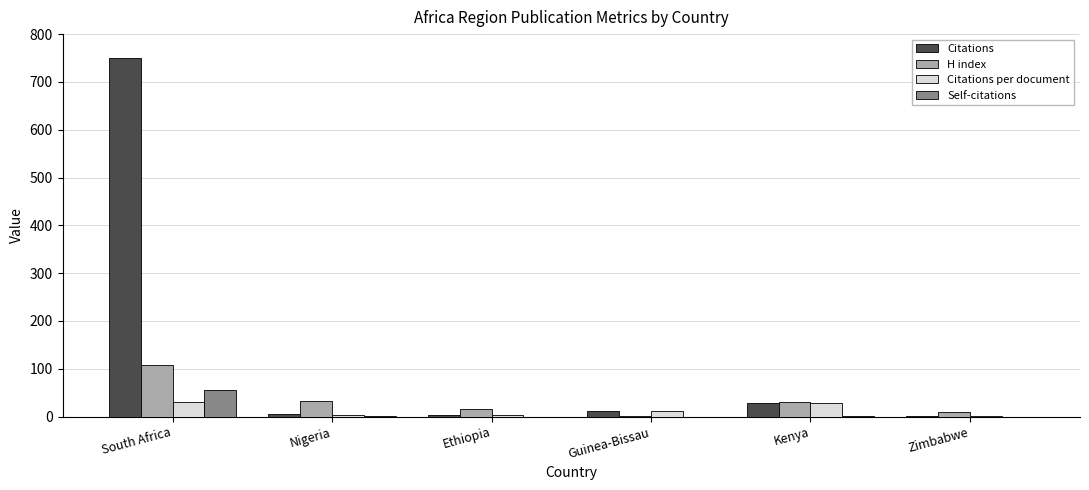

How many groups of bars are there?

6